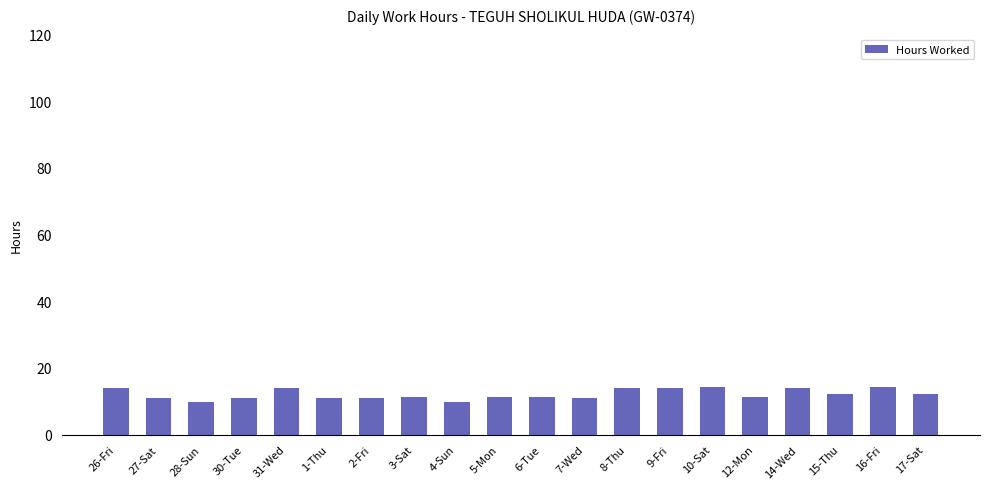

Is it true that the value at 16-Fri is 7.0?

False